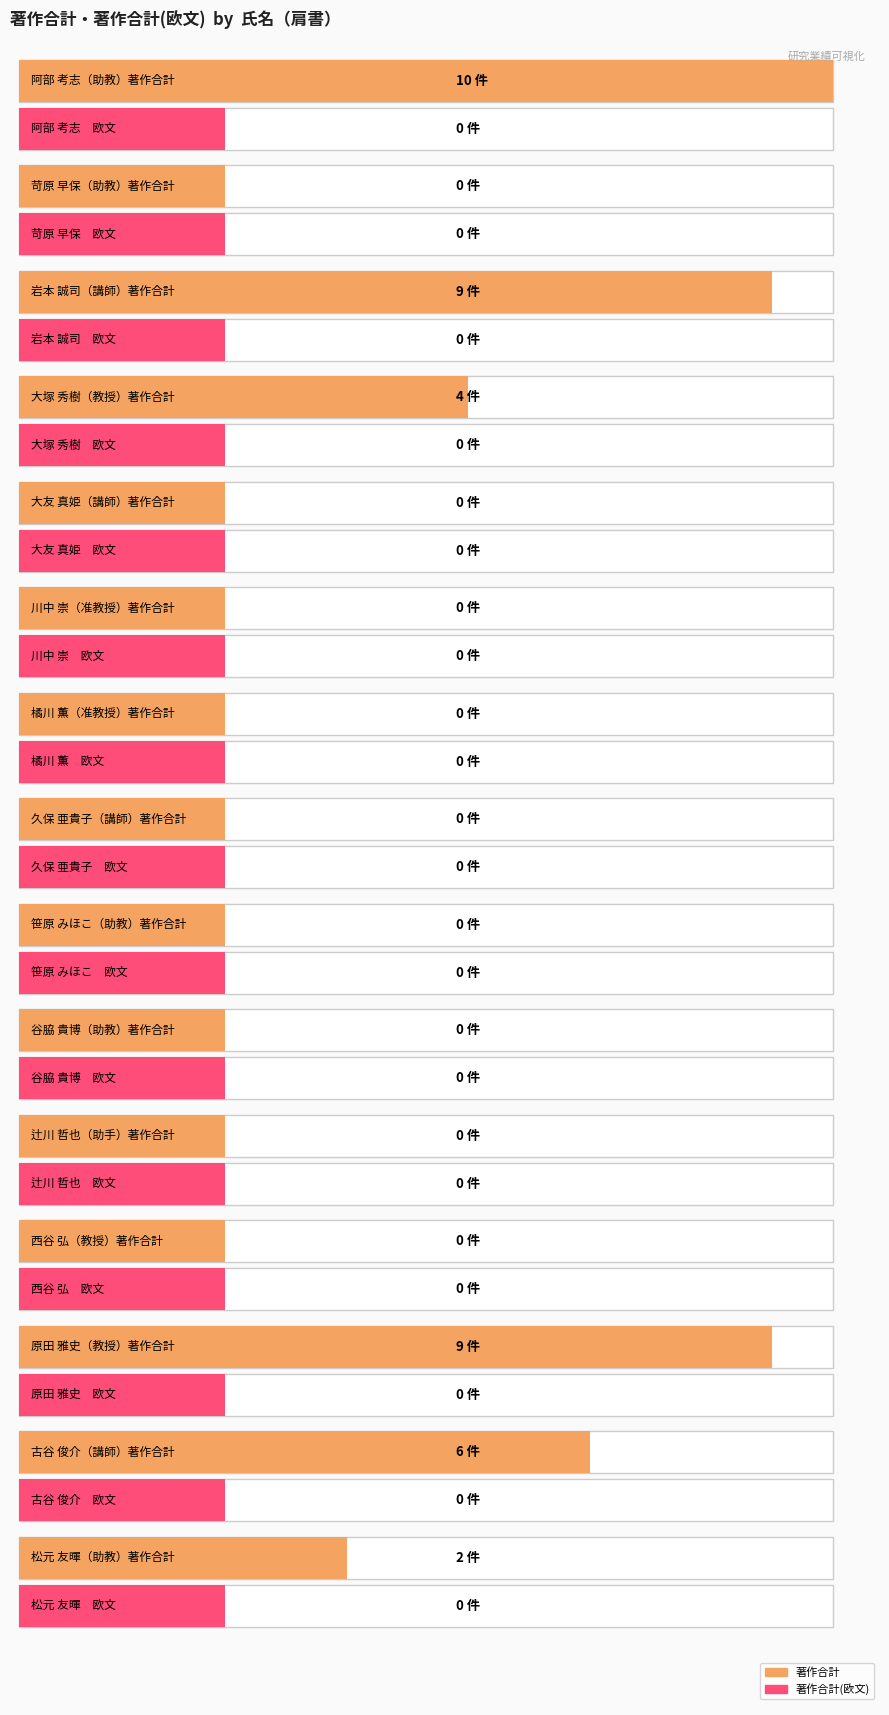

Which series has the widest spread of values?

著作合計